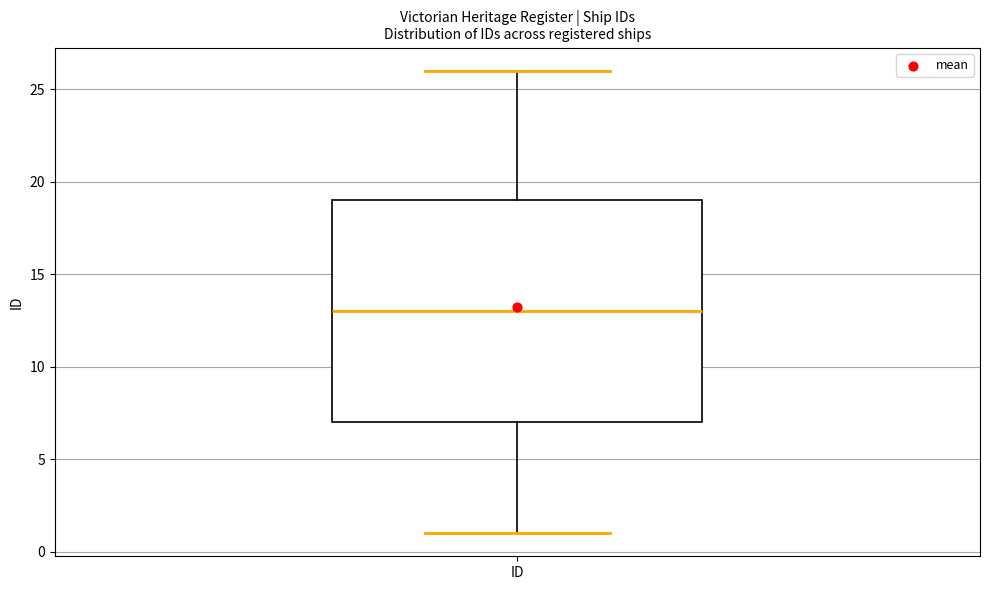

Where is the lower edge of the box for ID on the y-axis? The values are not printed on the chart, so give them approximately, as read against the axis.

7